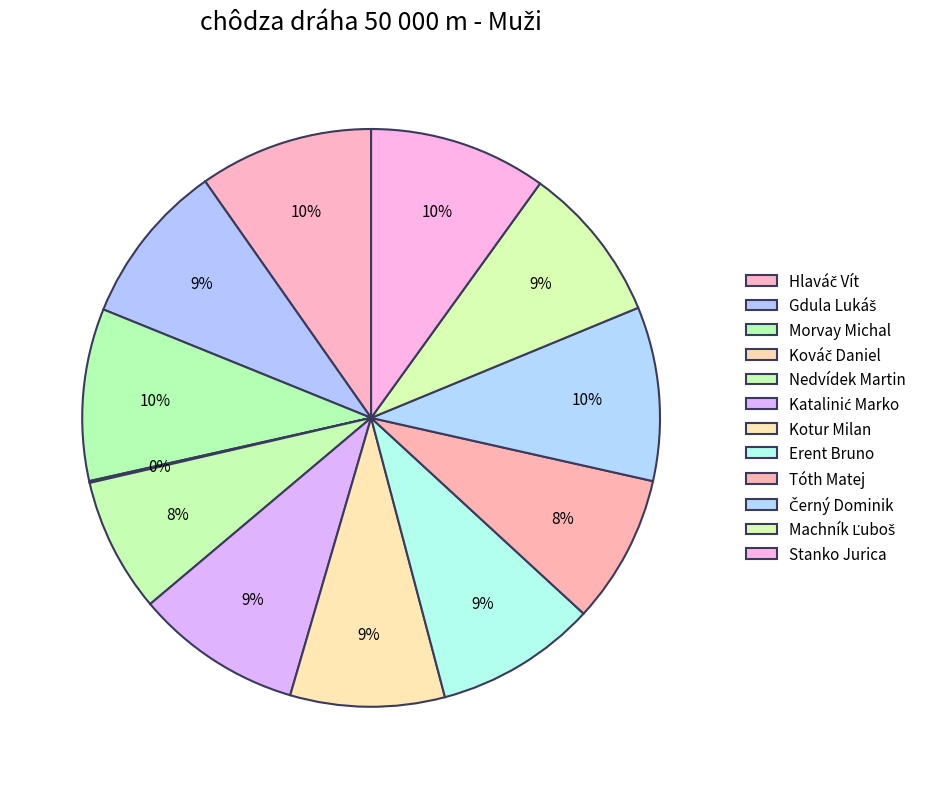

To the nearest percent, what percentage of the pie is Katalinić Marko?

9%